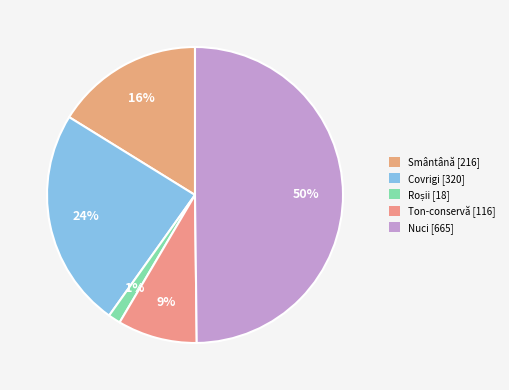

Which category has the smallest portion of the pie?

Roșii